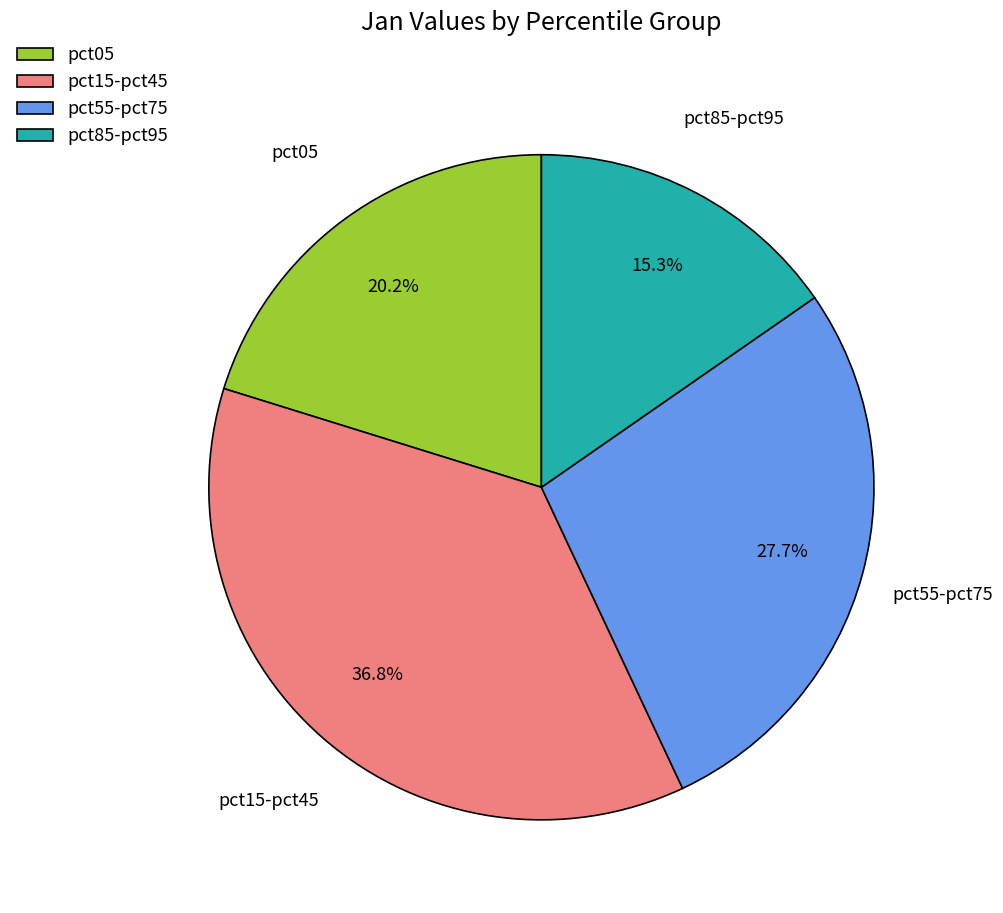

To the nearest percent, what is the average slice percentage?

25%